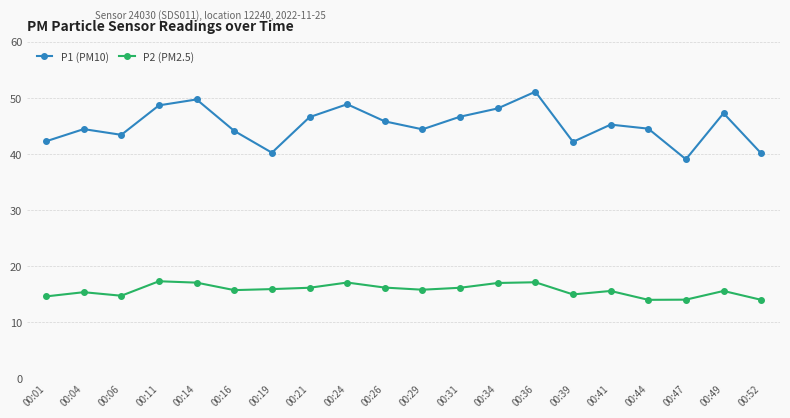

At how many categories does at least one series exceed 28?

20